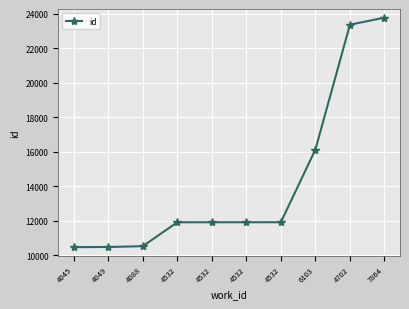

The value at 4045 is 10478. True or false?

True